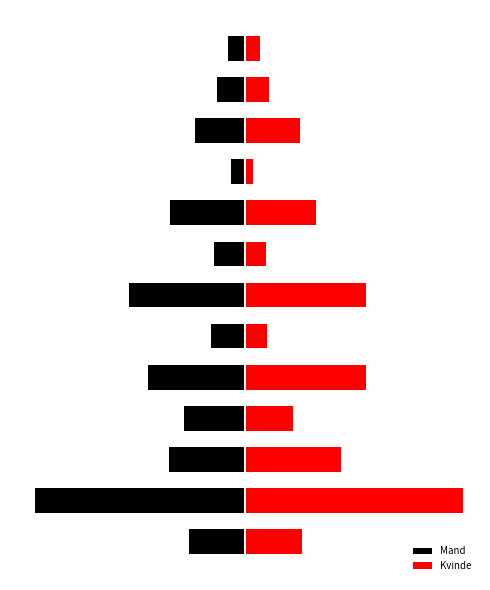

Count the number of data series in this chart.

2